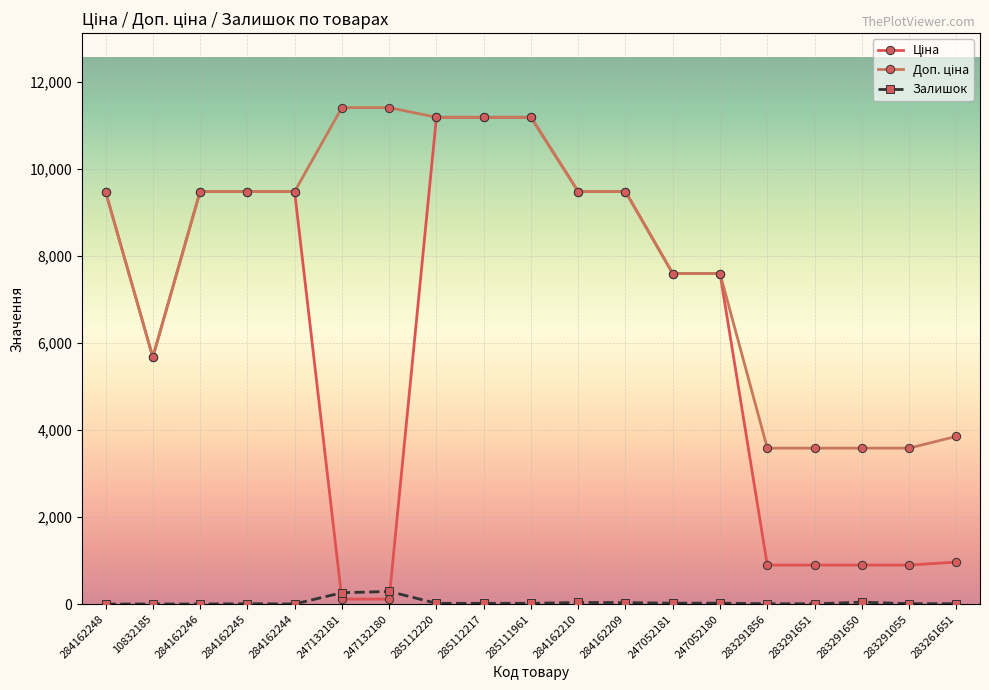

What is the approximate value of Доп. ціна at 283291650?

3583.6